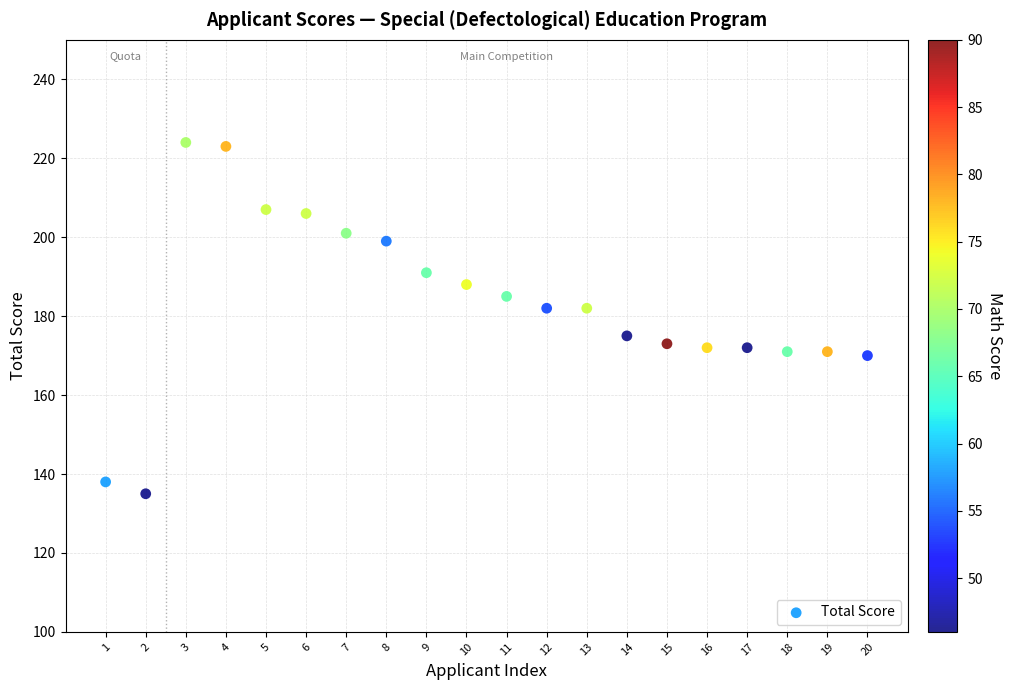

What is the range of Y values (max minus min)?

89